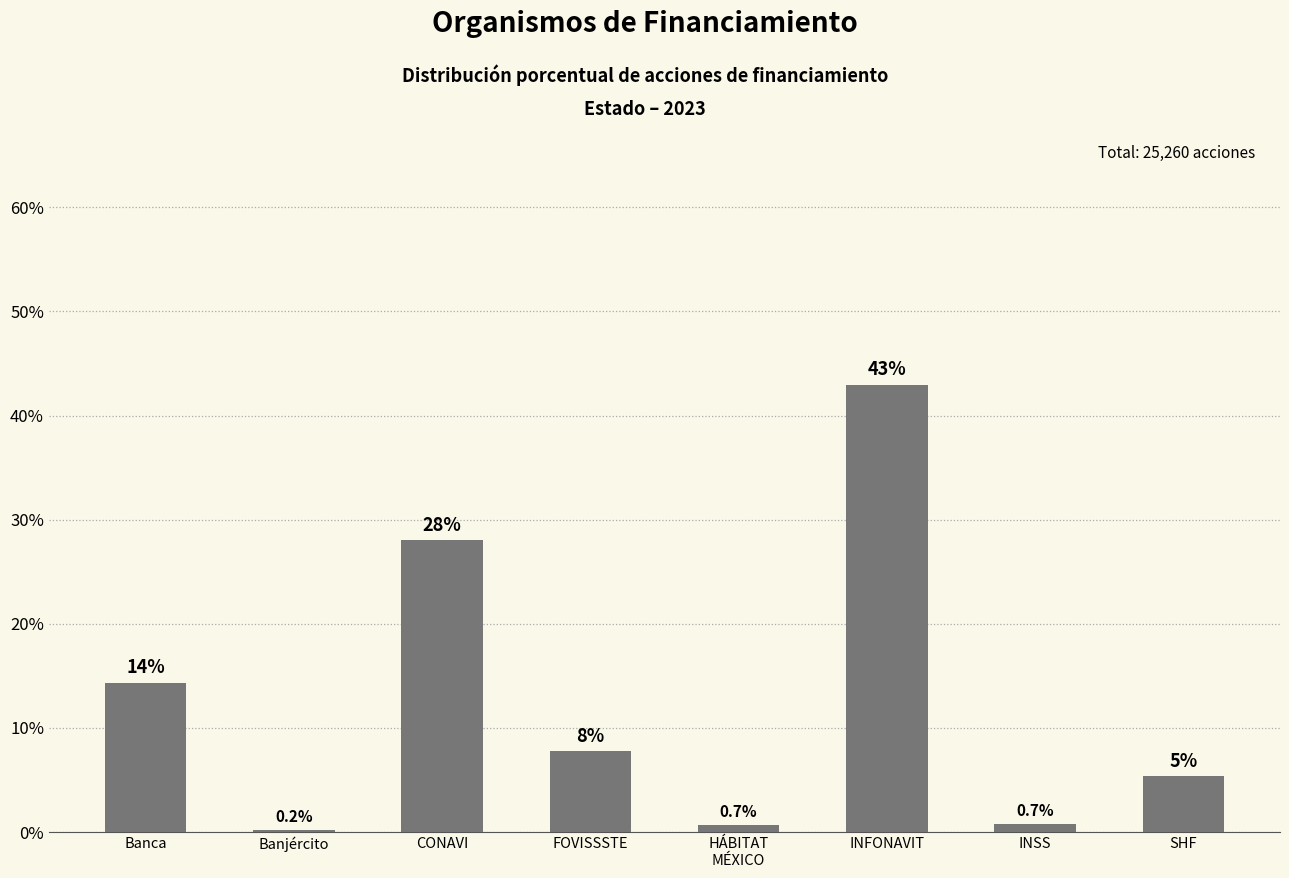

Where is the data nearest to the value 21?

Banca